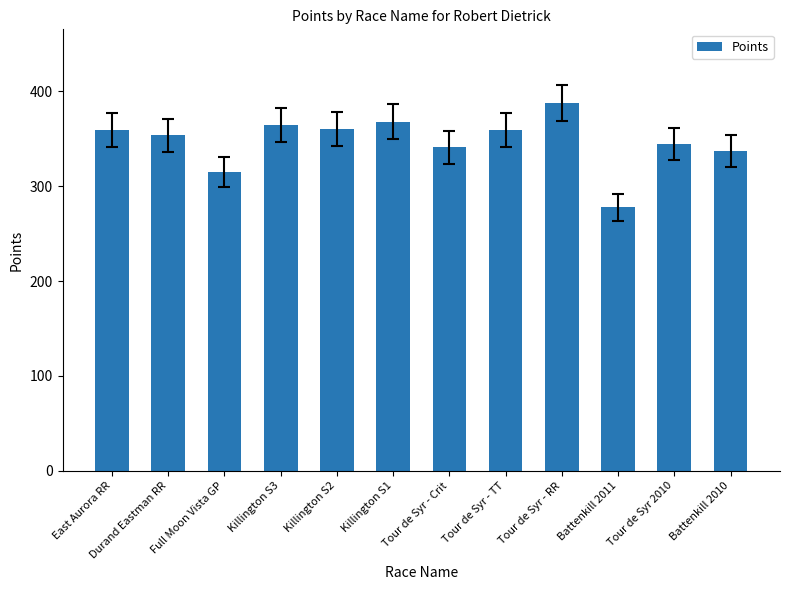

How many values exceed 359?

6